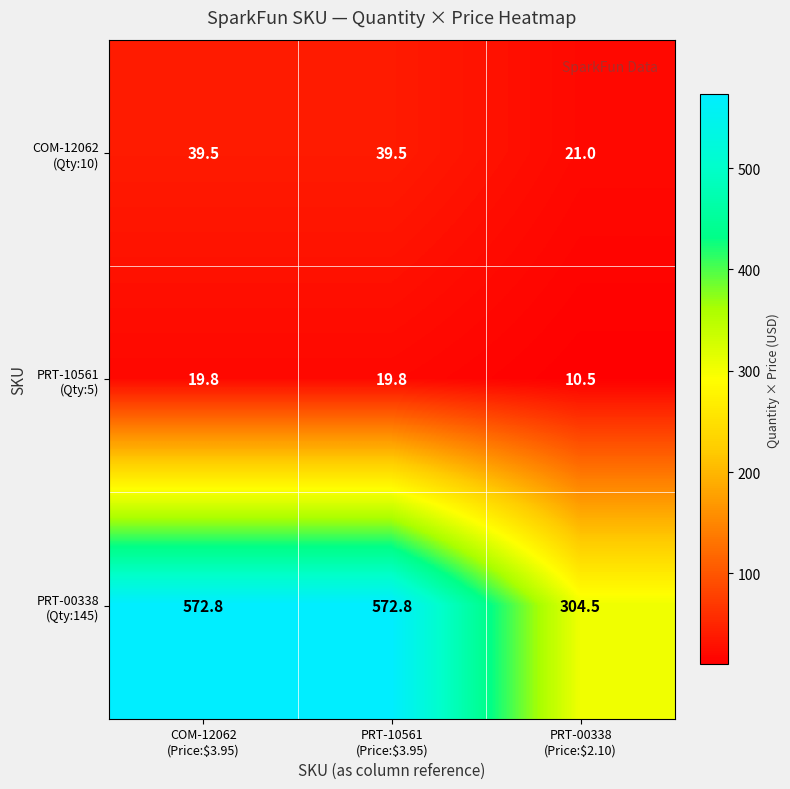

What is the smallest value displayed?

10.5